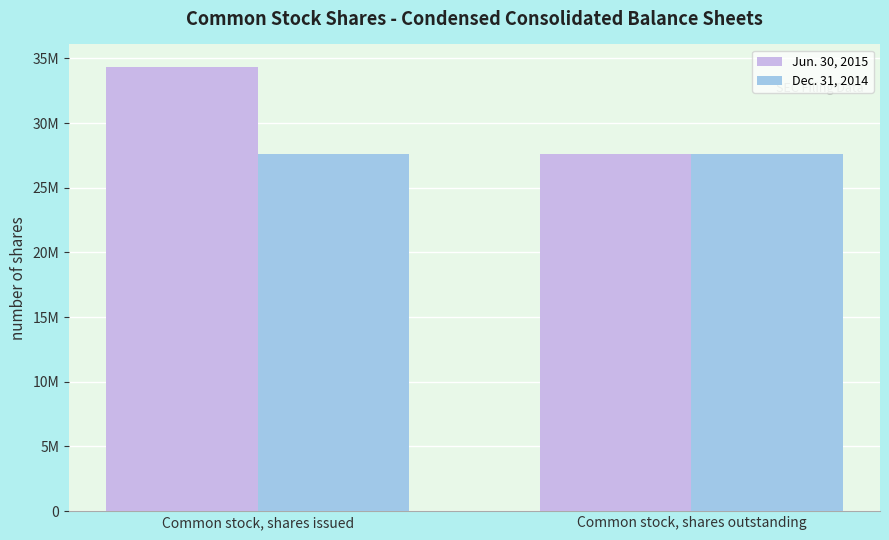

What are all the series names shown in the legend?

Jun. 30, 2015, Dec. 31, 2014